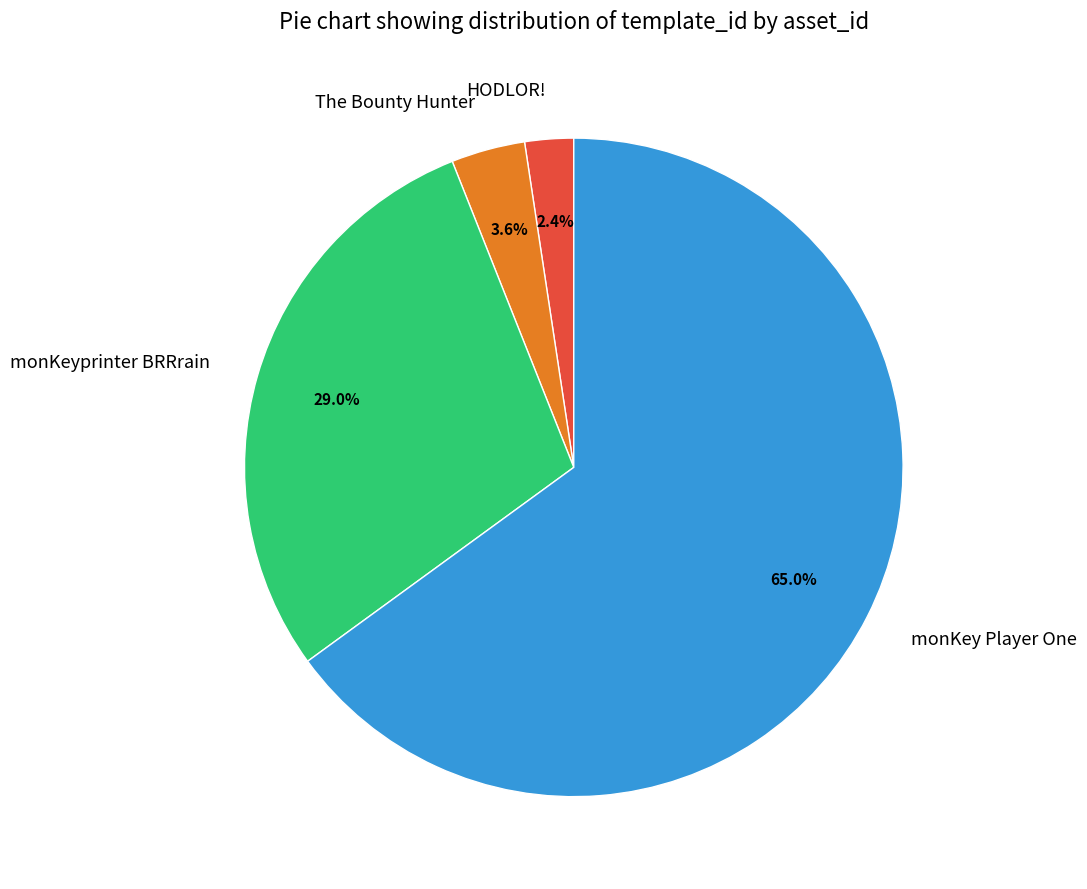

Is there a majority slice in this chart?

Yes